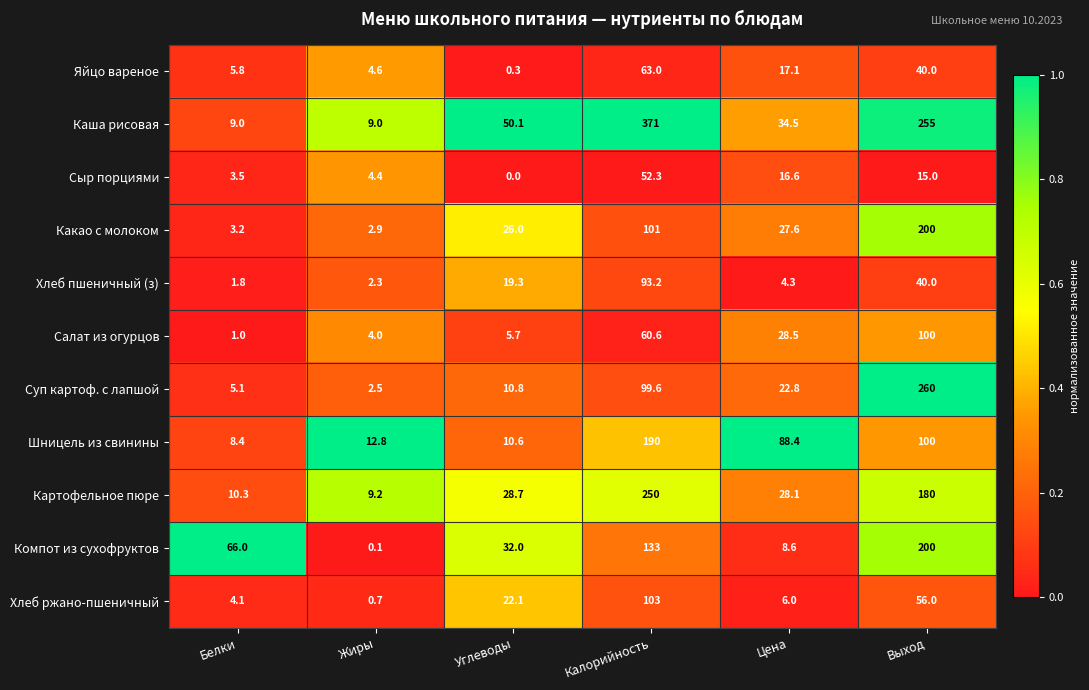

Which series has the largest total across all categories?

Каша рисовая